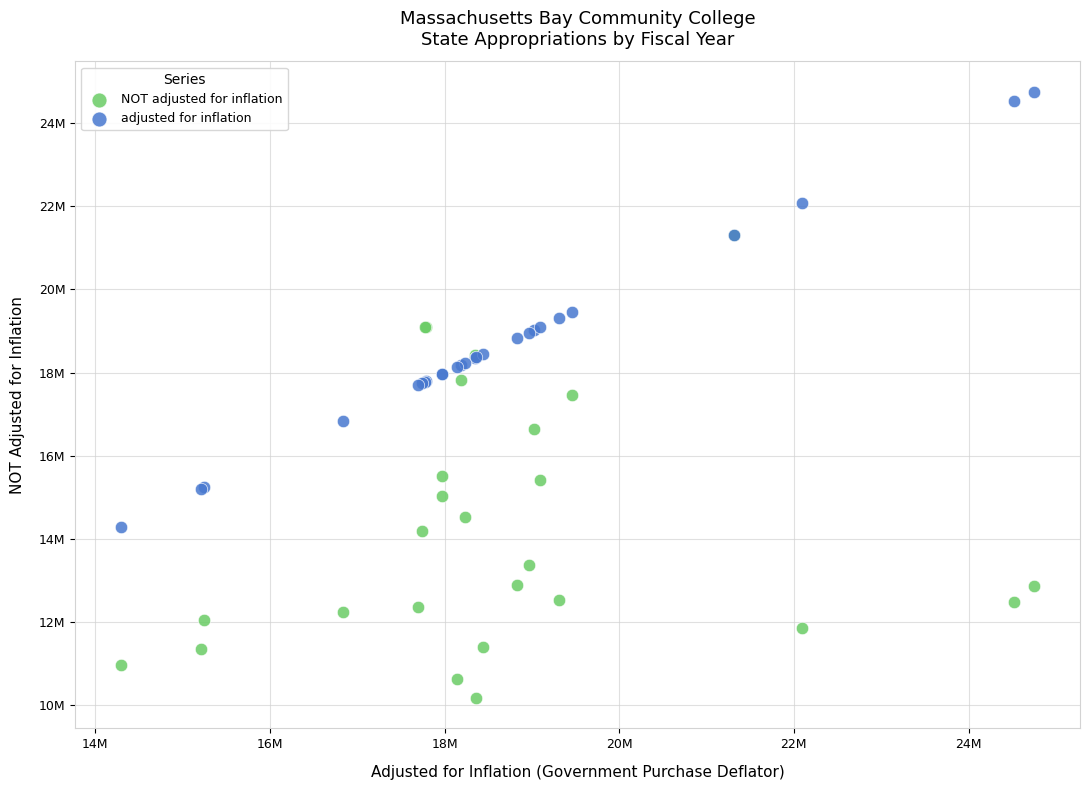

Which series reaches the maximum Y coordinate?

adjusted for inflation